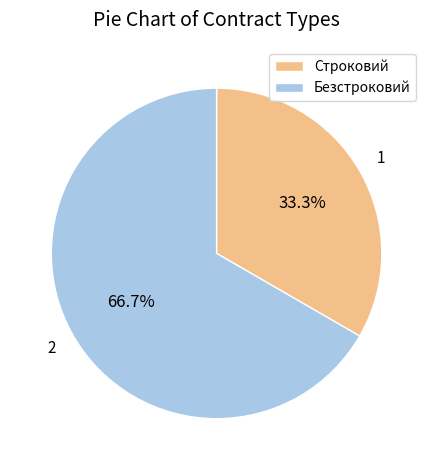

Combined, what portion of the pie is Строковий and Безстроковий?

100.0%